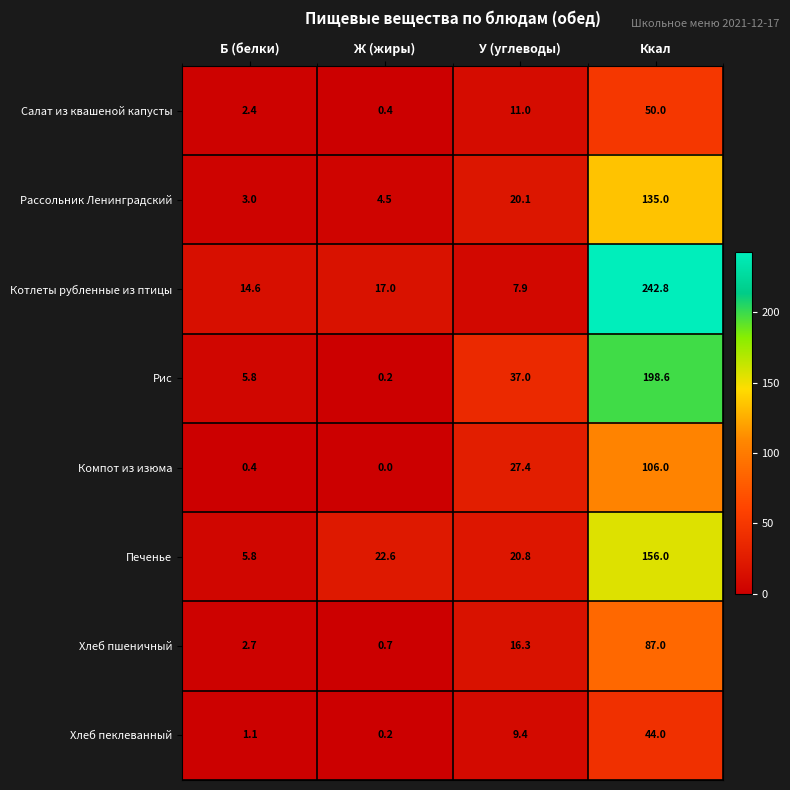

Rank the series at У (углеводы) from lowest to highest value.

Котлеты рубленные из птицы, Хлеб пеклеванный, Салат из квашеной капусты, Хлеб пшеничный, Рассольник Ленинградский, Печенье, Компот из изюма, Рис